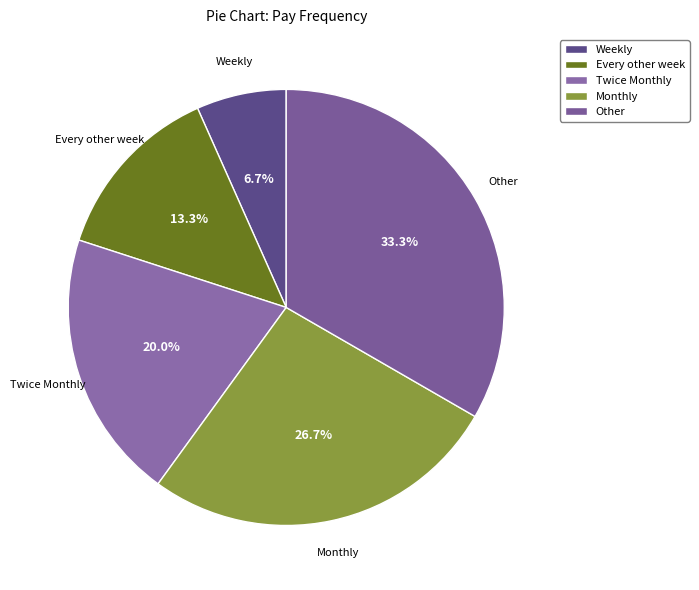

How much of the chart is everything except Monthly?

73.3%